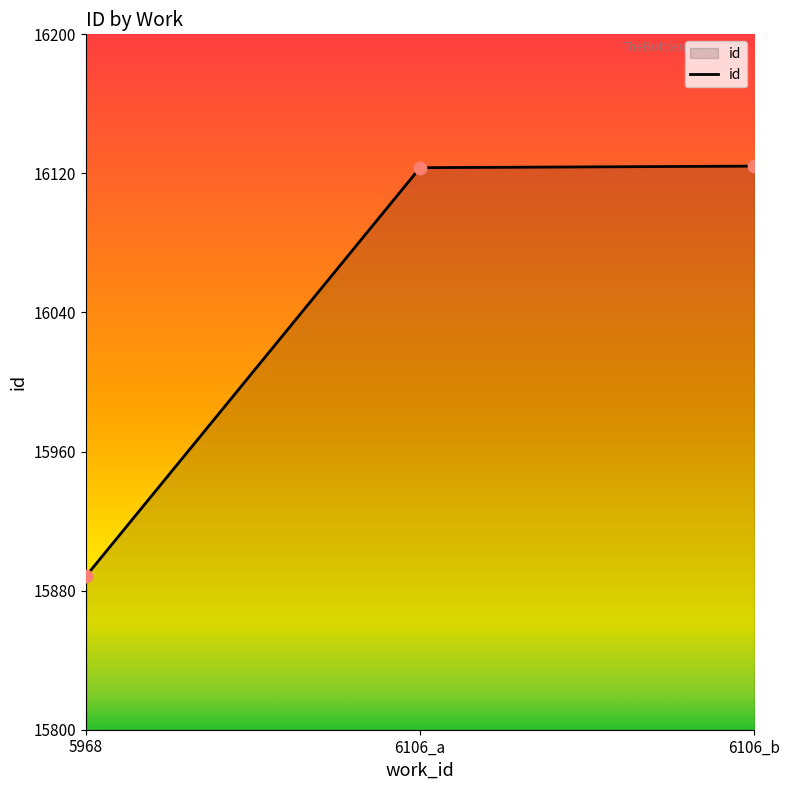

Which has a higher value, 5968 or 6106_b?

6106_b